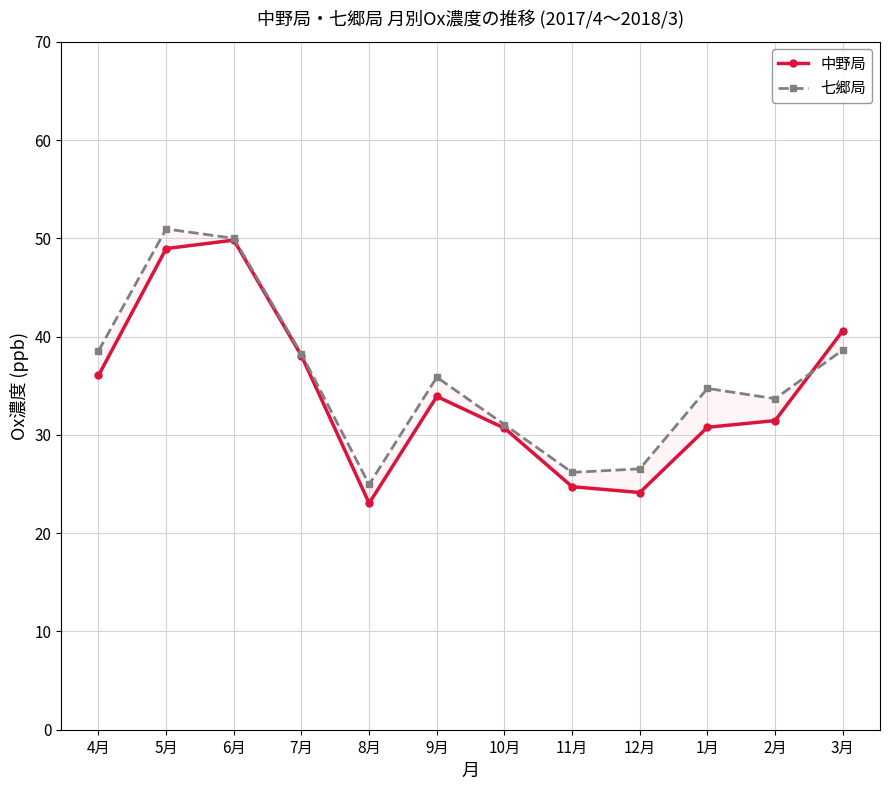

Rank the series by their average value, from lowest to highest.

中野局, 七郷局